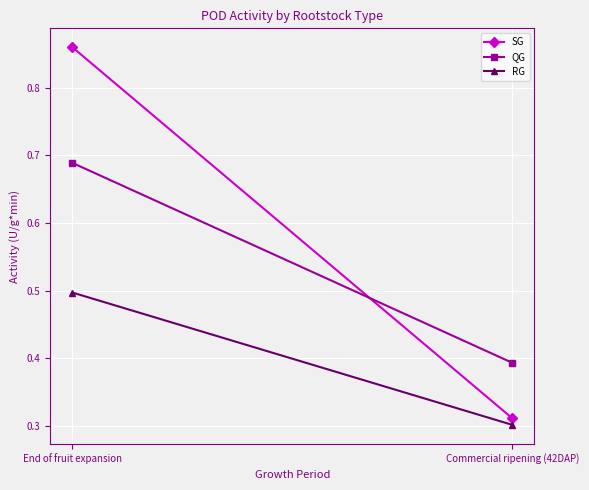

List the series in order of their overall mean, lowest first.

RG, QG, SG